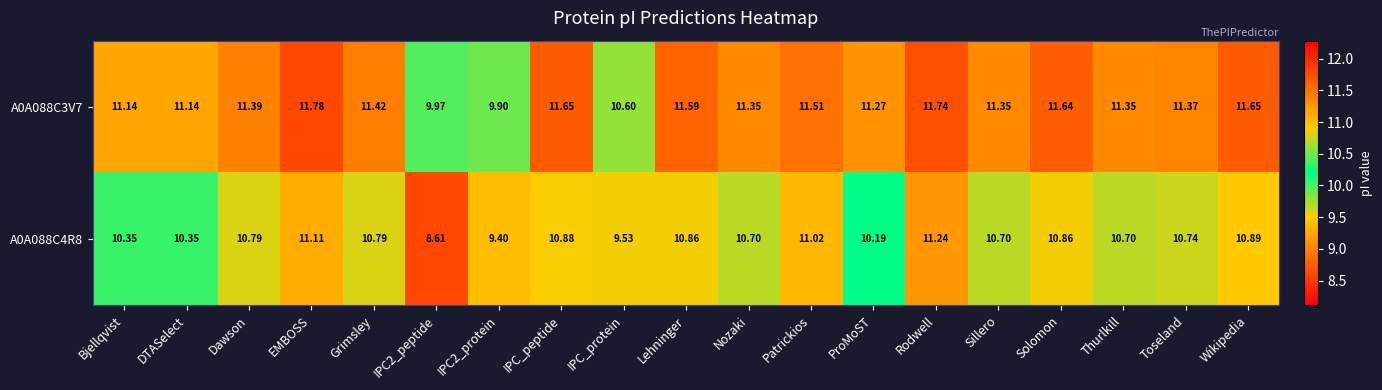

What is the difference between the highest and lowest values at Patrickios?

0.5